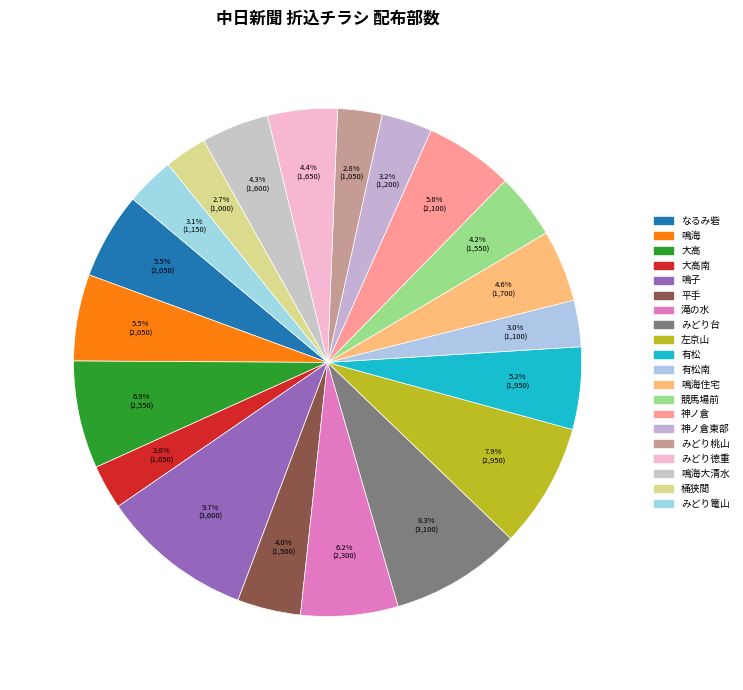

To the nearest percent, what is the average slice percentage?

5%